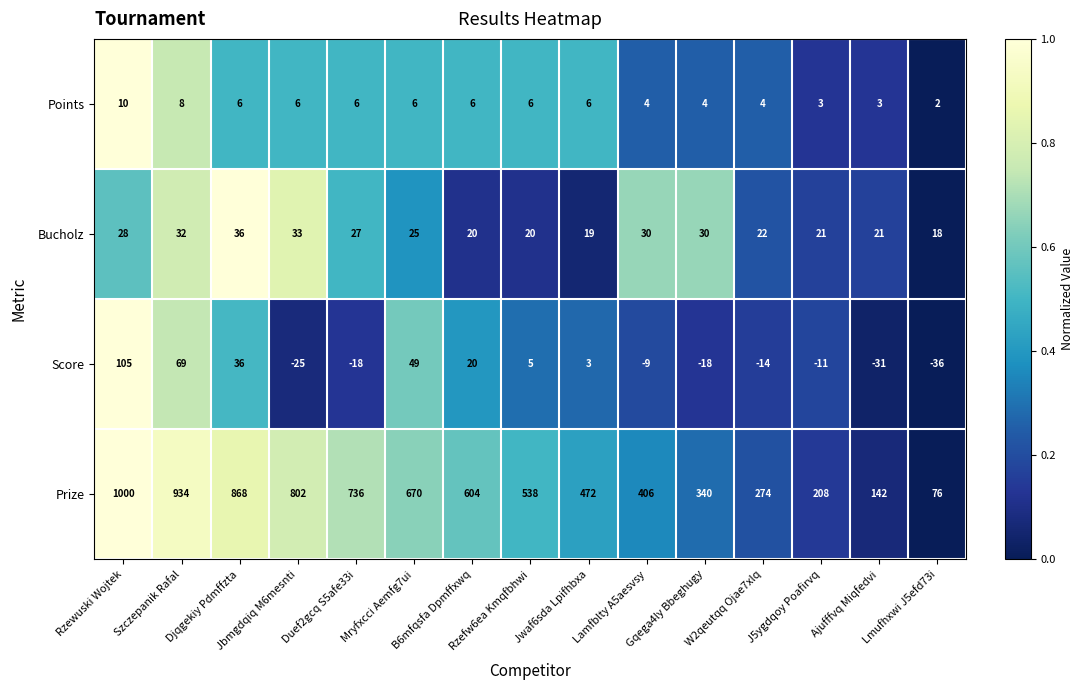

What is the total value across all series at Duef2gcq S5afe33i?

751